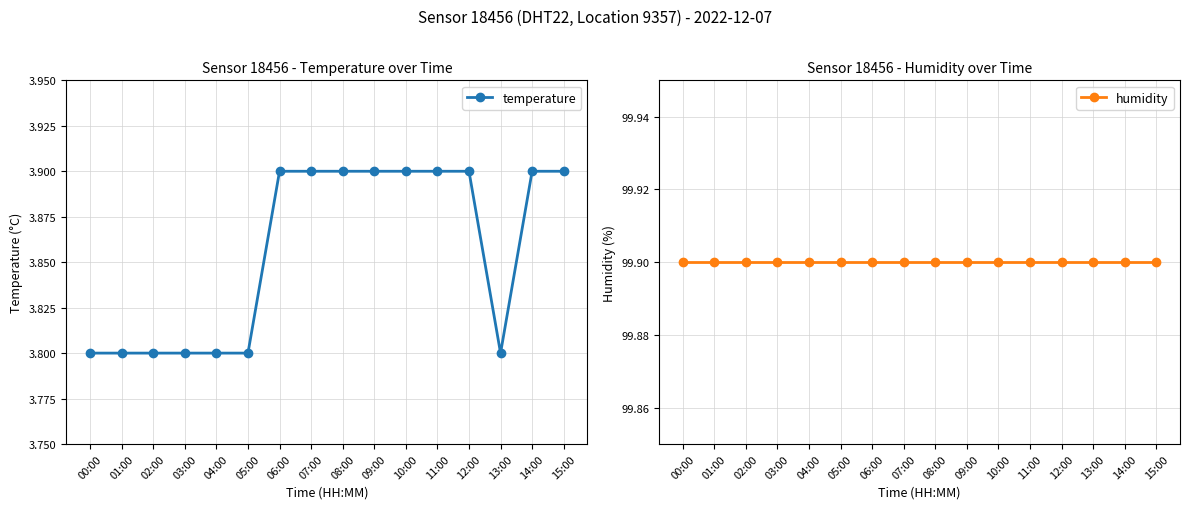

What position from the left is 00:00?

1